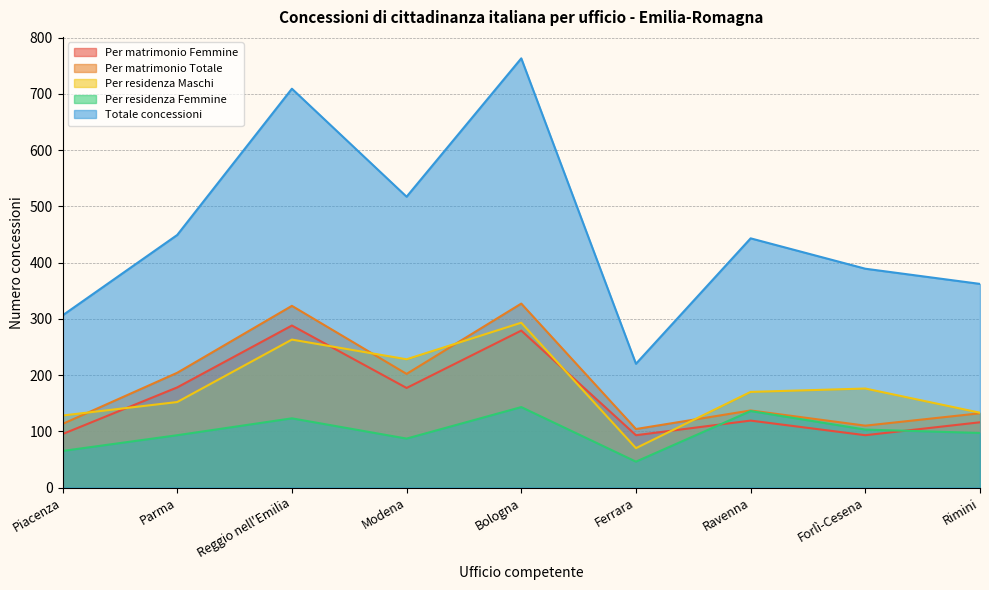

Where does the Totale concessioni series first go above 443?

Parma